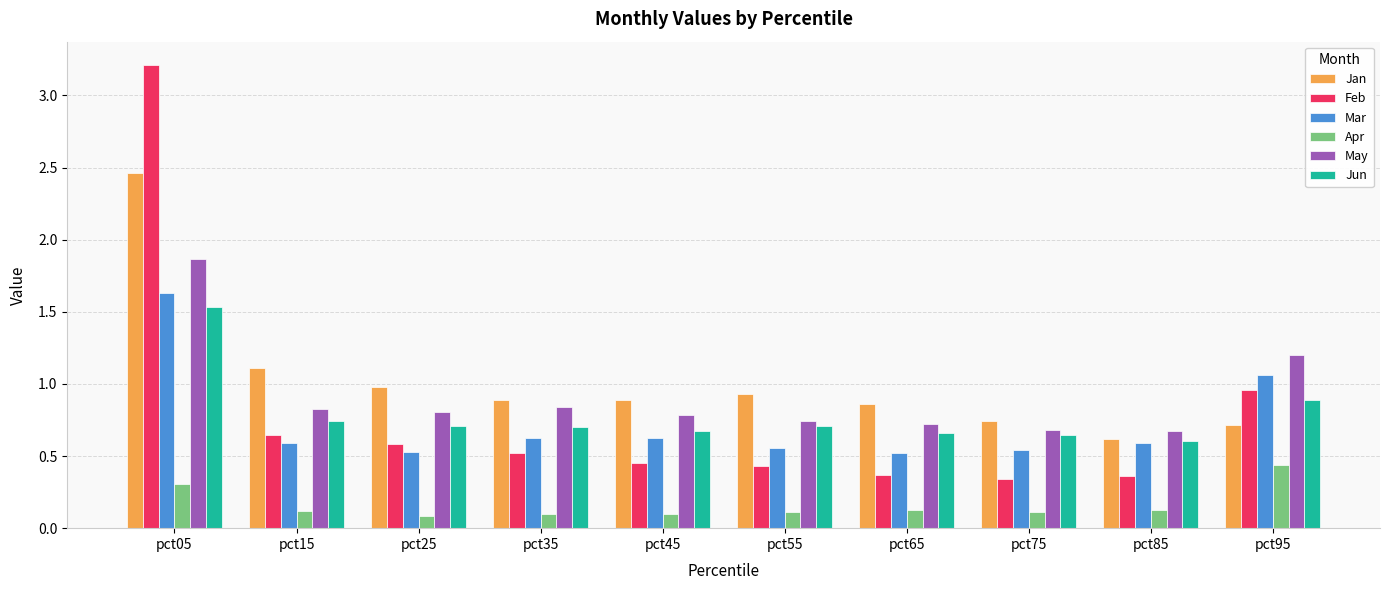

Which series changed the most between pct35 and pct95?

Mar